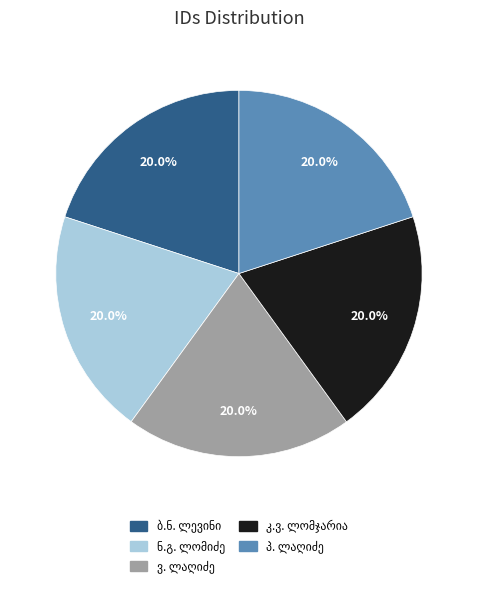

Is there any slice that represents more than half of the pie?

No